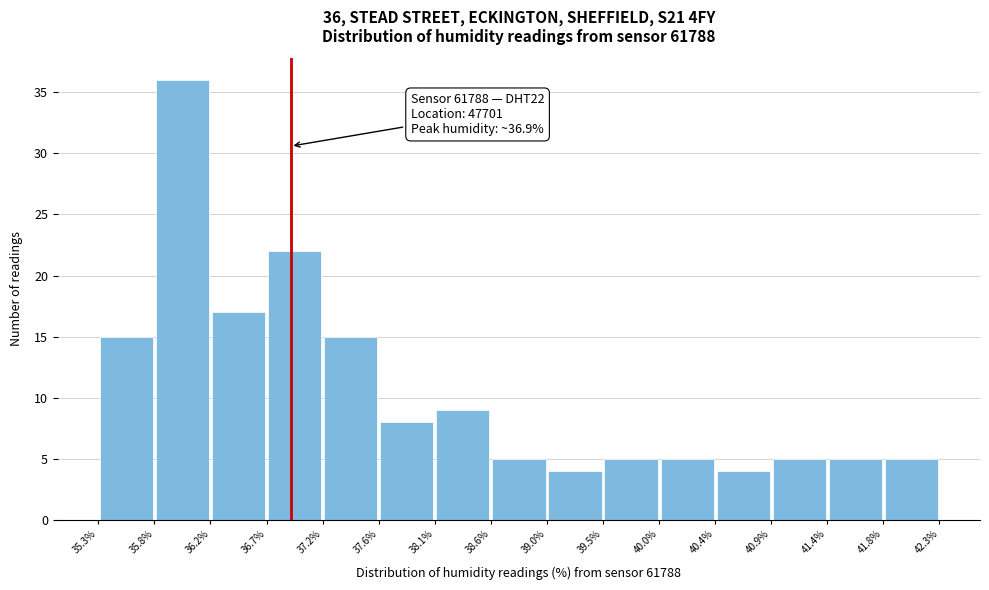

Which range on the x-axis has the tallest bar?

35.8% to 36.2%